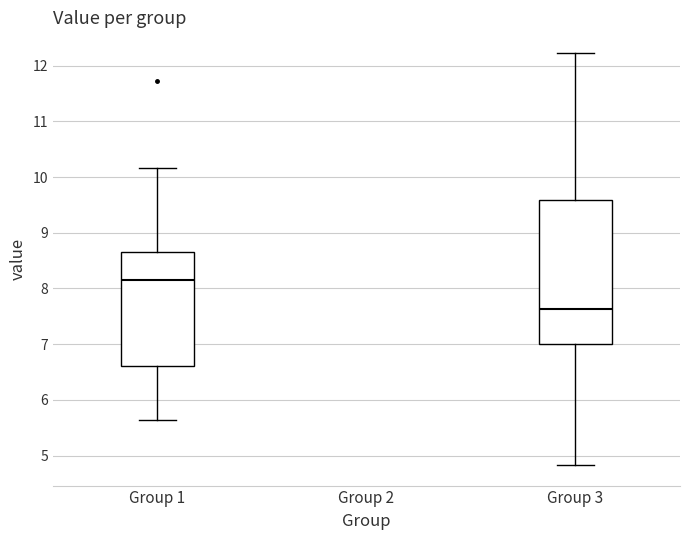

Comparing the boxes themselves (not the whiskers), which one is the tallest?

Group 3